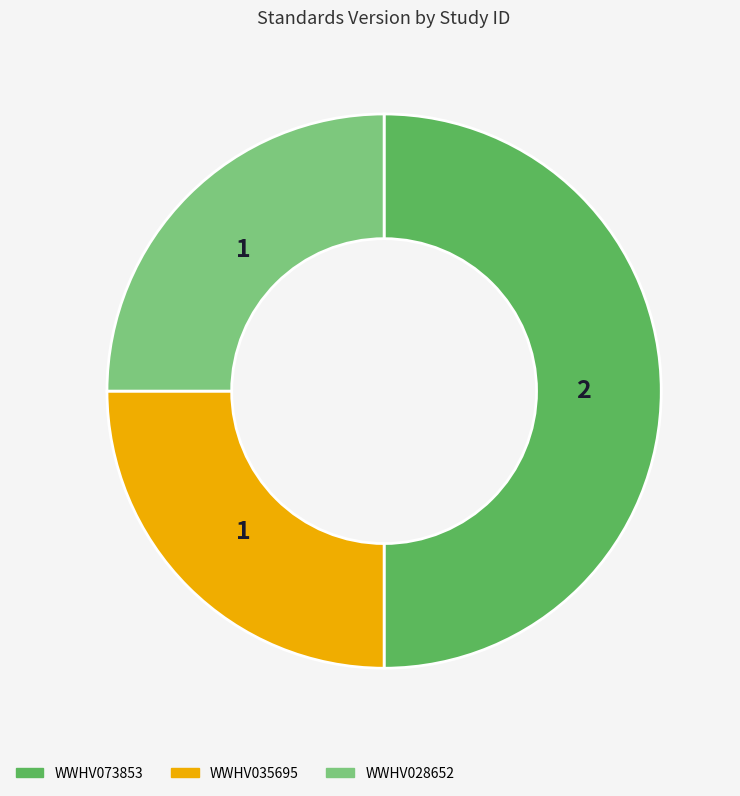

Does WWHV028652 represent more than half of the total?

No